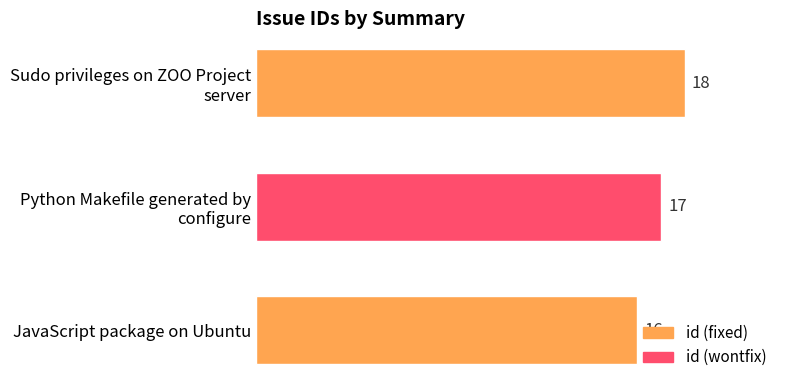

The chart shows a value of 26 at JavaScript package on Ubuntu. True or false?

False